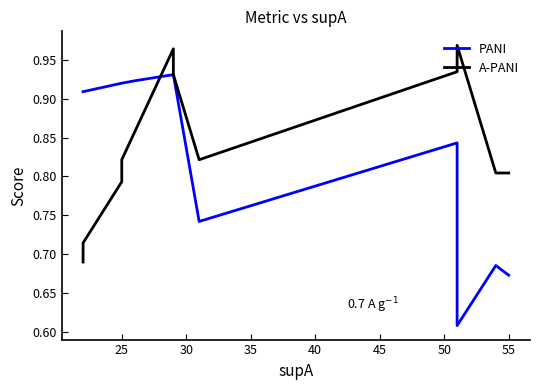

What is the difference between the highest and lowest values at 25?

0.1